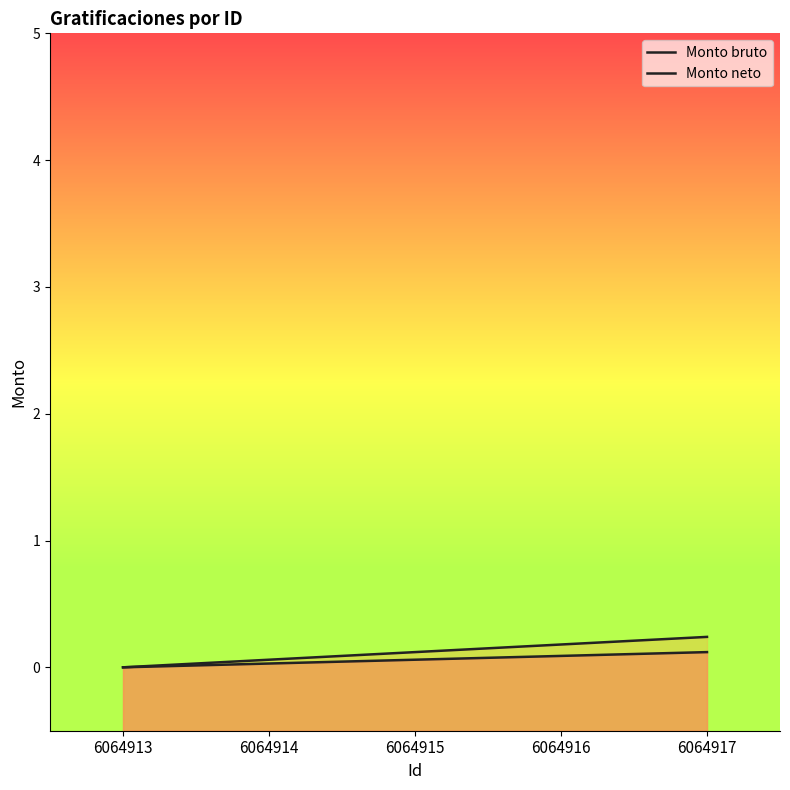

List the series in order of their overall mean, highest first.

Monto neto, Monto bruto